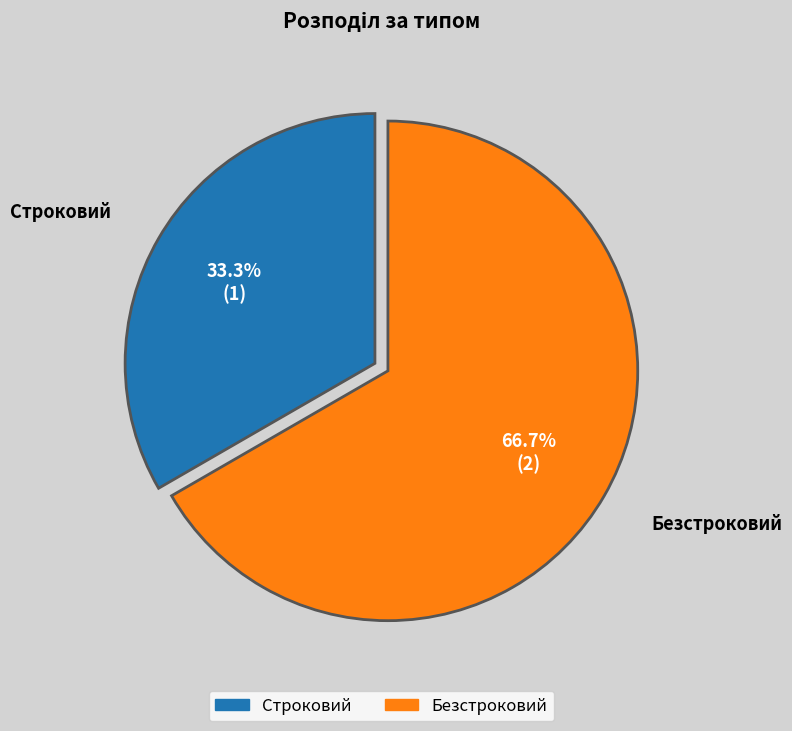

Which slice is the smallest?

Строковий